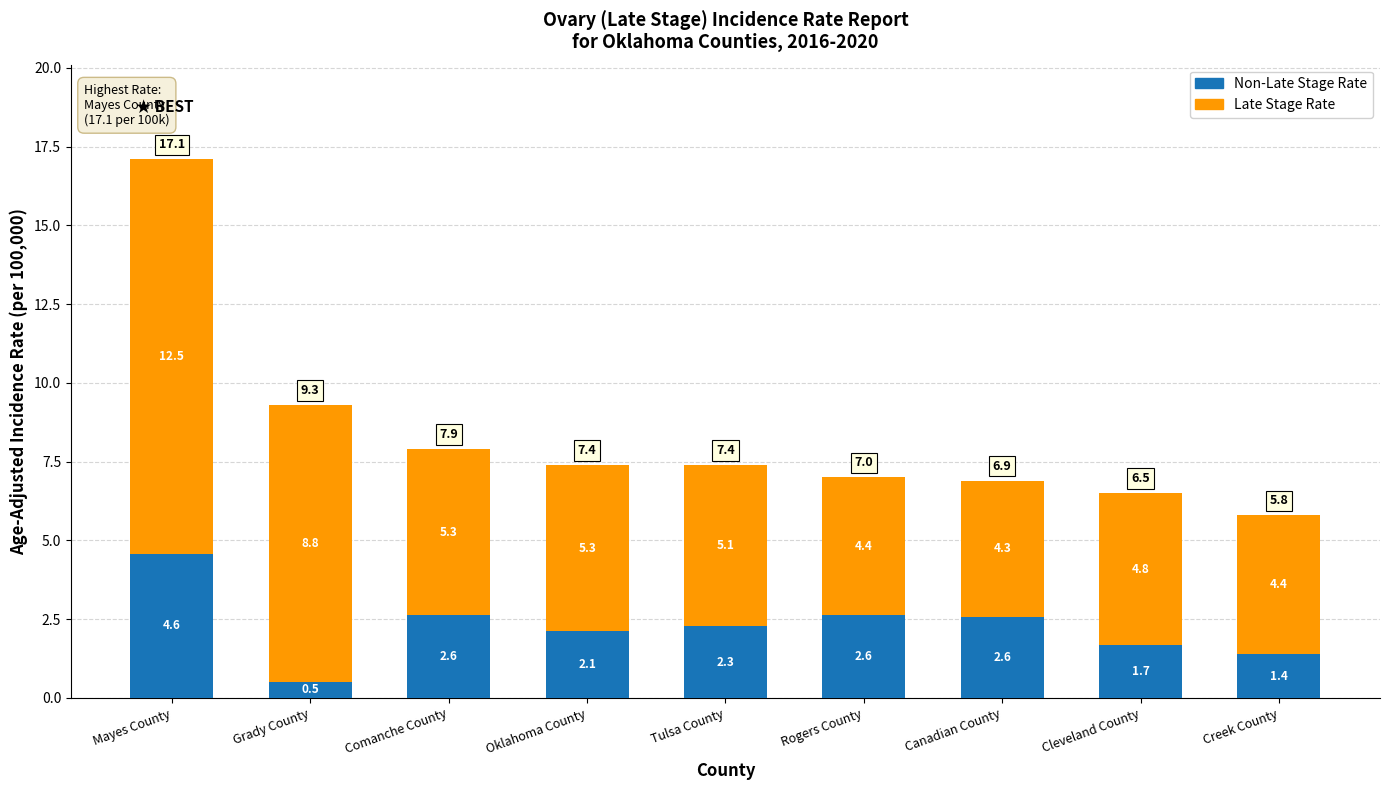

What is the total value across all series at Oklahoma County?

7.4